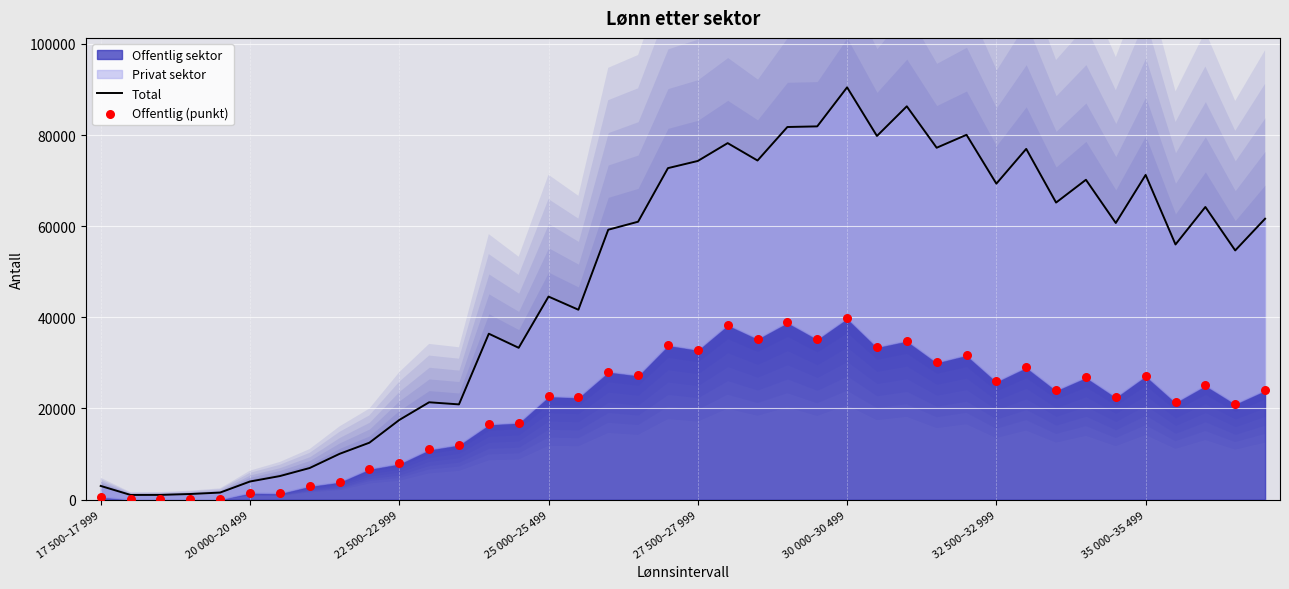

Is the value of Offentlig (punkt) at 19 greater than the value of Total at 19?

No